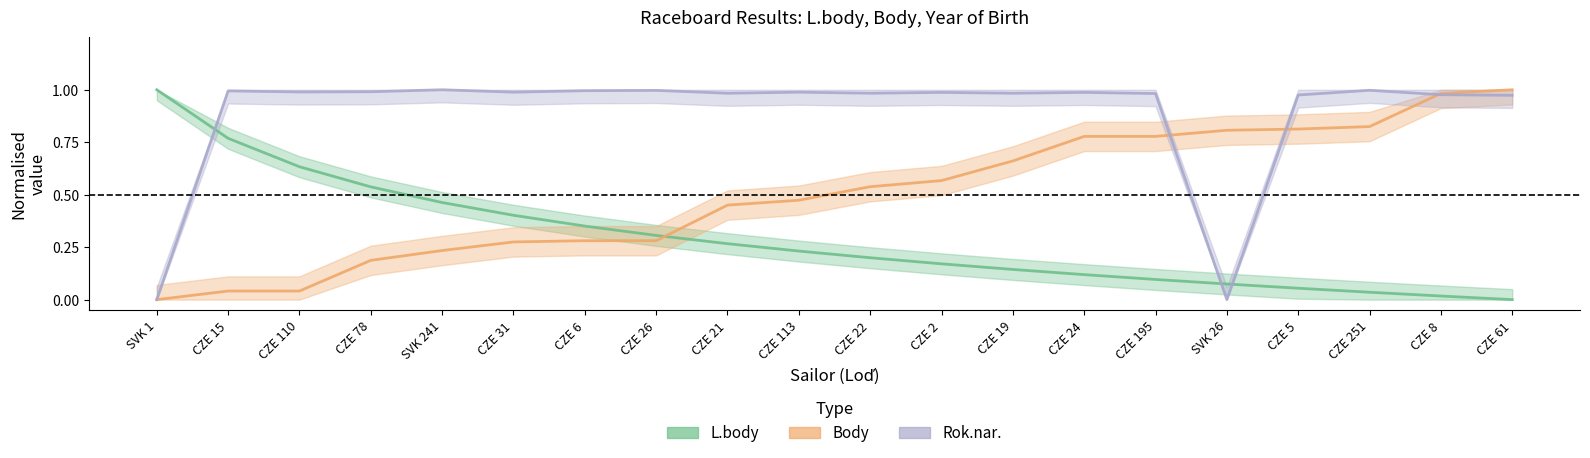

How many times do L.body and Rok.nar. cross each other?

3